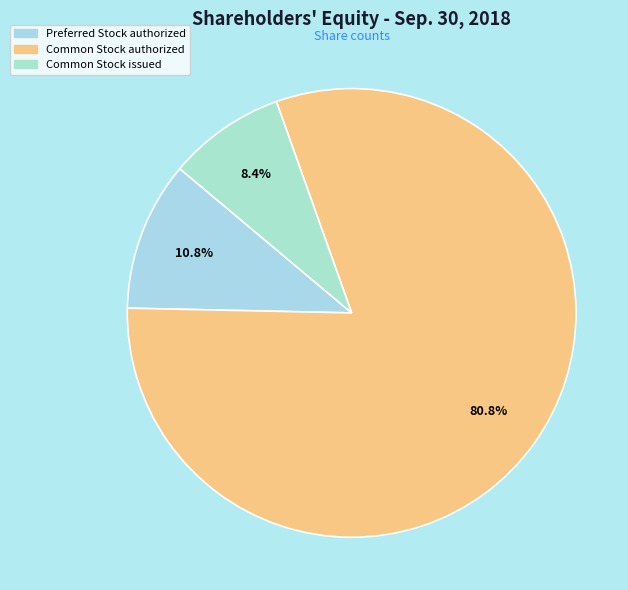

Count the number of slices in the pie.

3